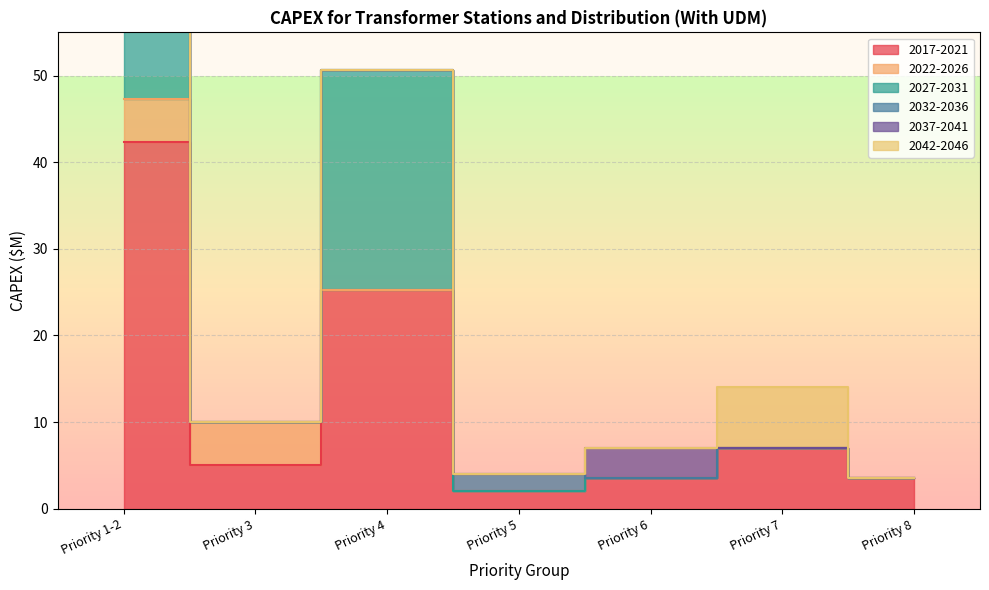

What is the label of the 7th point from the right?

Priority 1-2